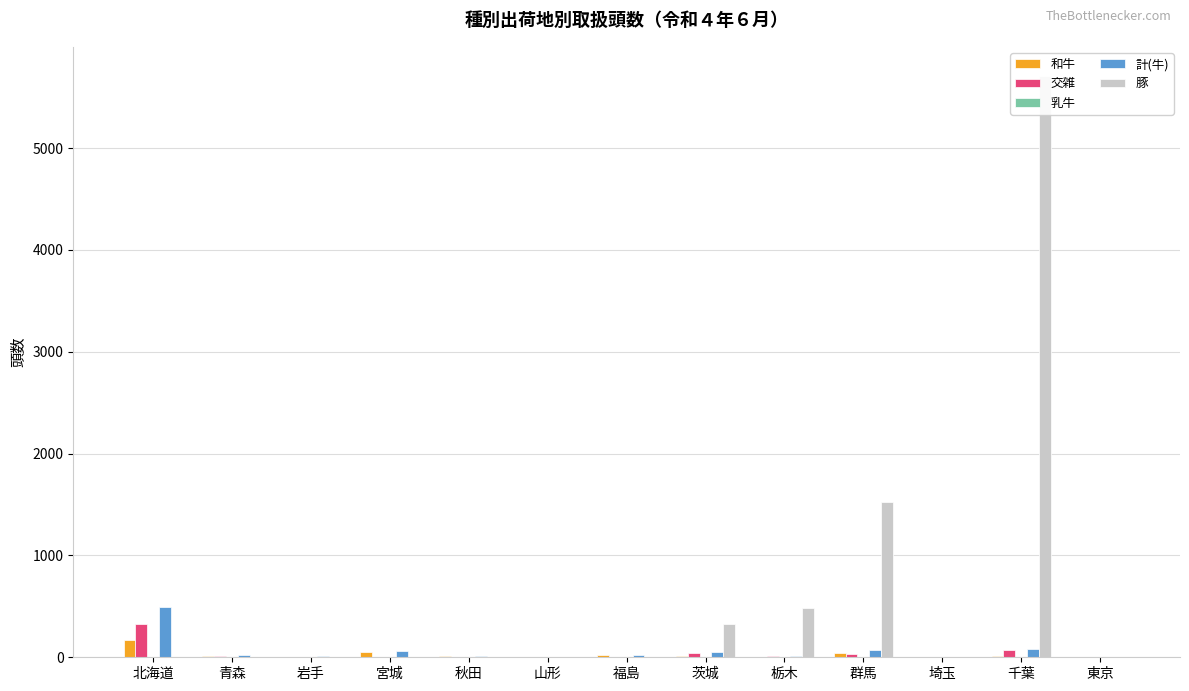

Which series has the largest total across all categories?

豚